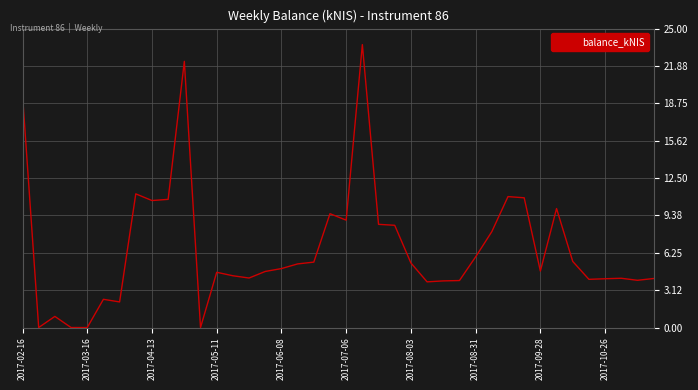

What is the change in value from 2017-08-03 to 2017-09-28?

-0.7